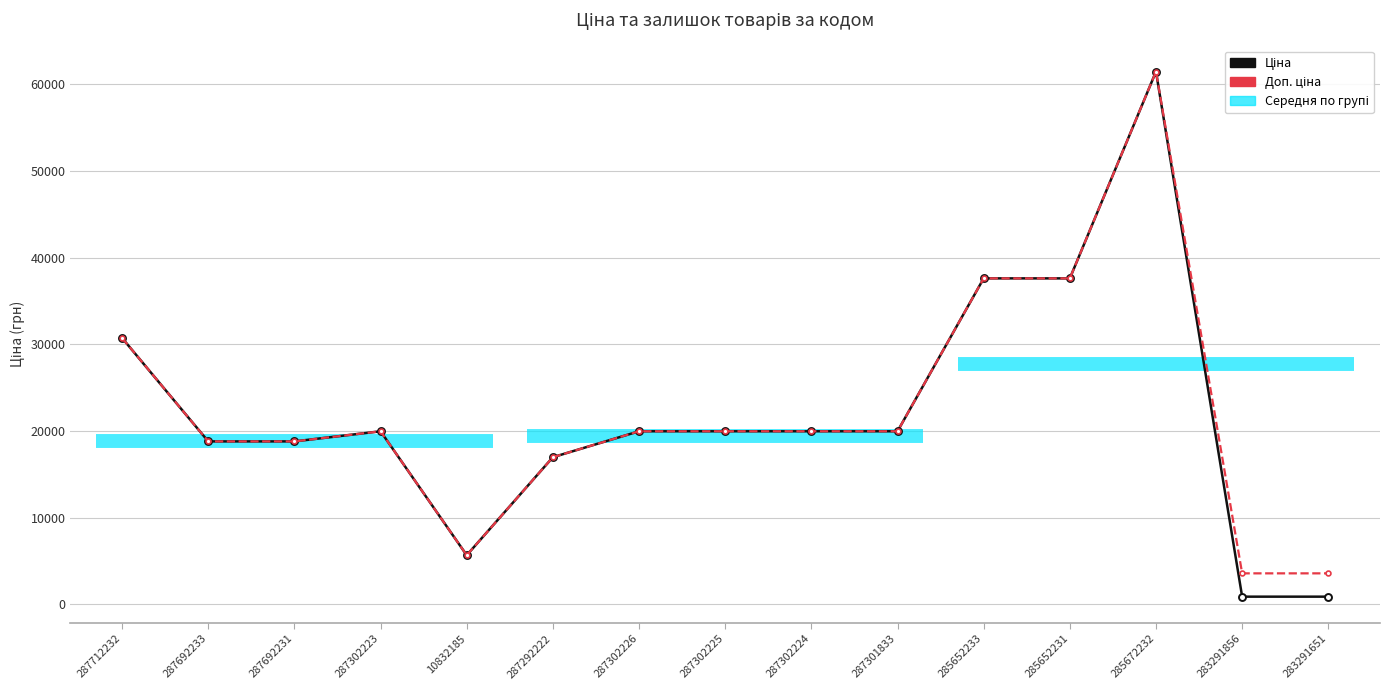

Reading left to right, extract all data points from this chart.

Ціна: 287712232=30717.1	287692233=18796.8	287692231=18796.8	287302223=19964.2	10832185=5673.8	287292222=16976.3	287302226=19964.2	287302225=19964.2	287302224=19964.2	287301833=19964.2	285652233=37593.6	285652231=37593.6	285672232=61434.3	283291856=895.9	283291651=895.9
Доп. ціна: 287712232=30717.1	287692233=18796.8	287692231=18796.8	287302223=19964.2	10832185=5673.8	287292222=16976.3	287302226=19964.2	287302225=19964.2	287302224=19964.2	287301833=19964.2	285652233=37593.6	285652231=37593.6	285672232=61434.3	283291856=3583.6	283291651=3583.6